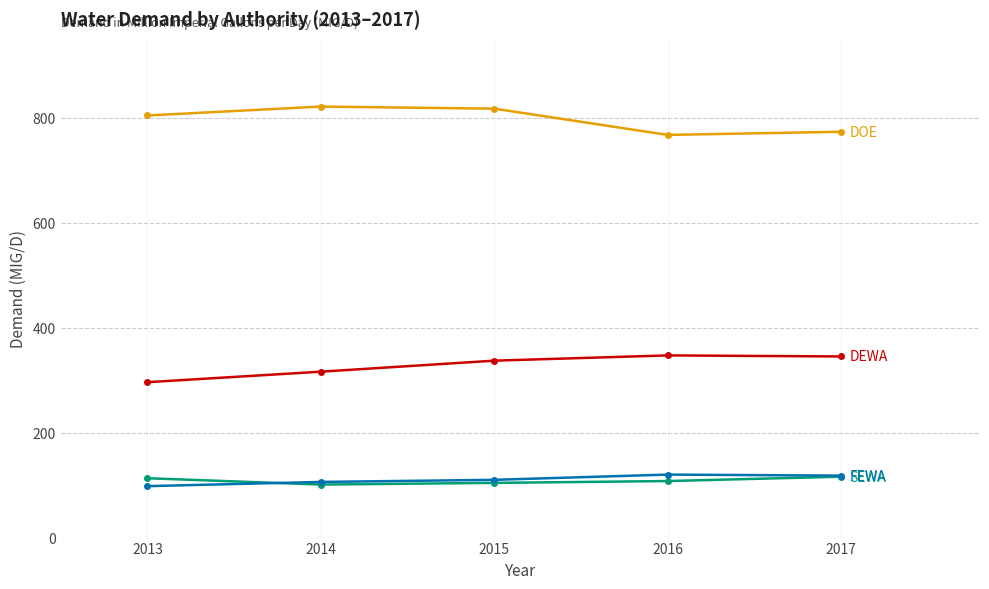

What is the maximum value shown in the chart?

821.0